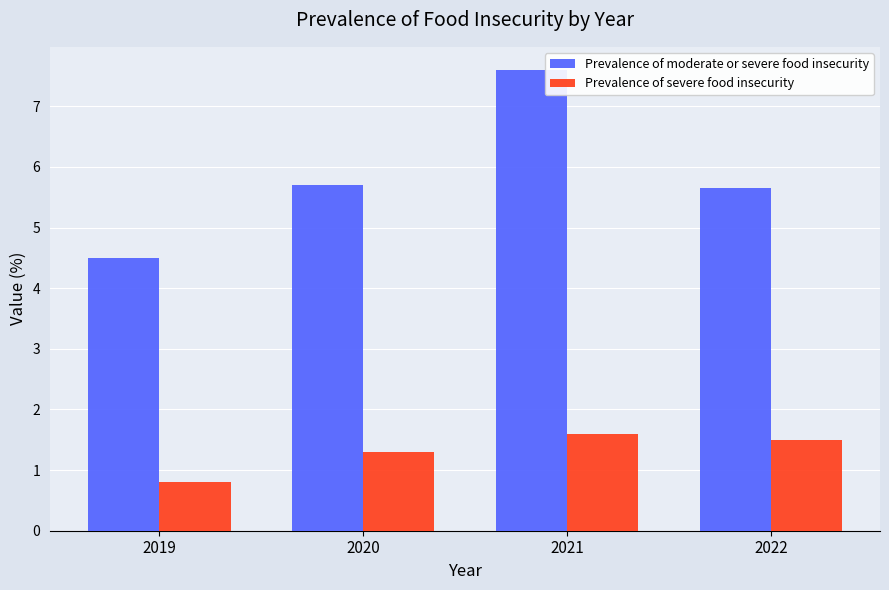

At how many categories does at least one series exceed 5?

3